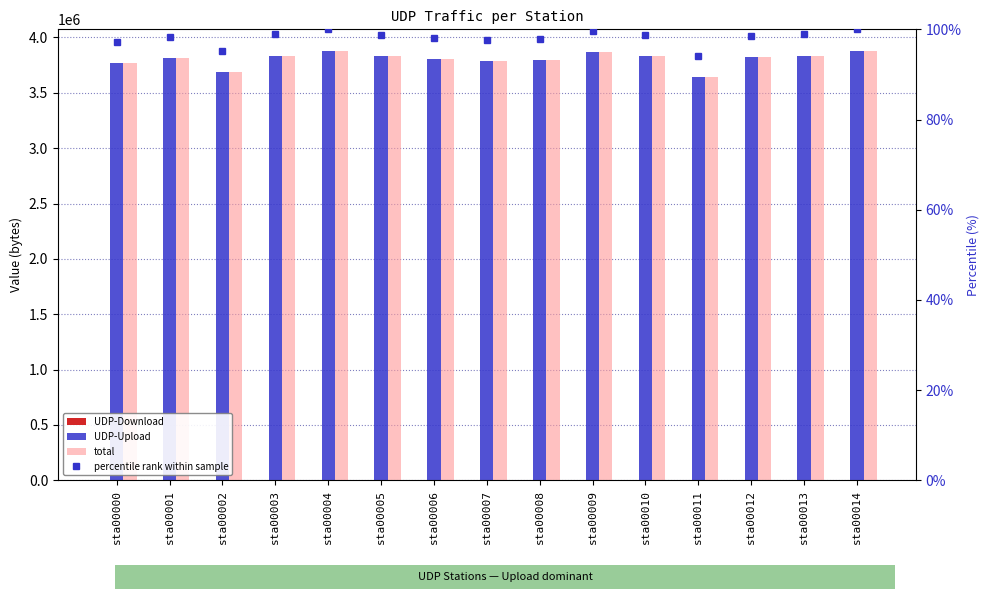

At which label is percentile rank within sample closest to 97?

sta00000